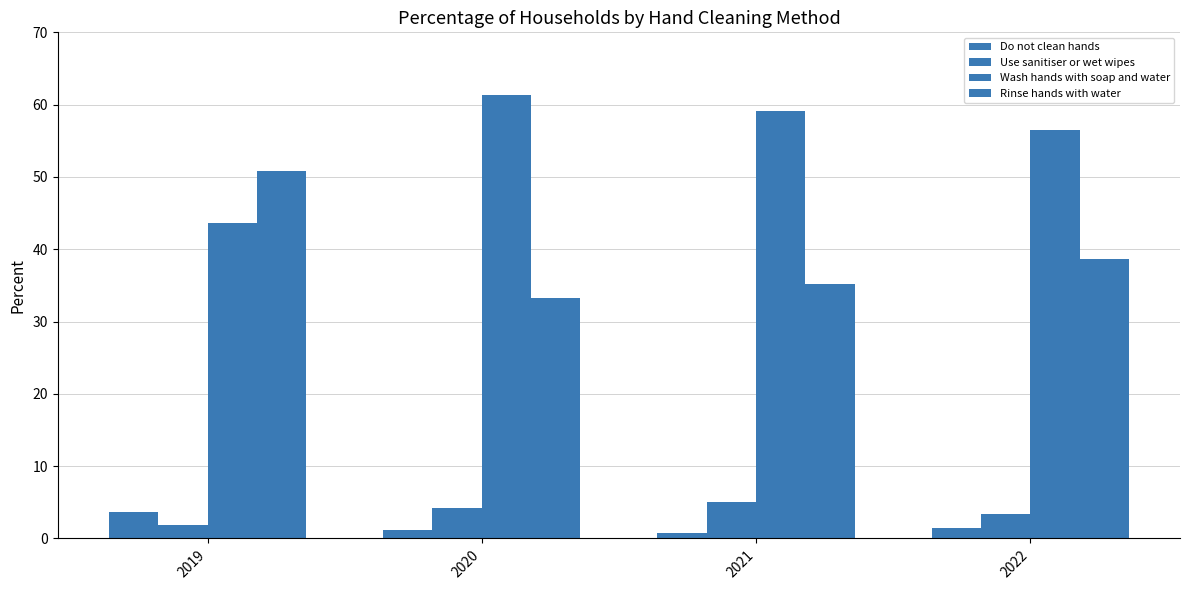

List the labels in order of Do not clean hands value, smallest first.

2021, 2020, 2022, 2019